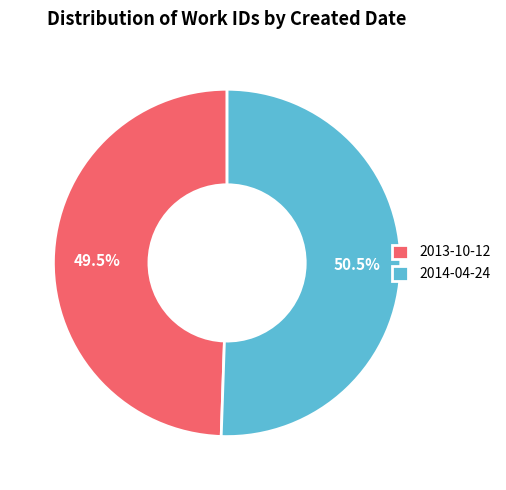

True or false: 2013-10-12 accounts for 44% of the total.

False